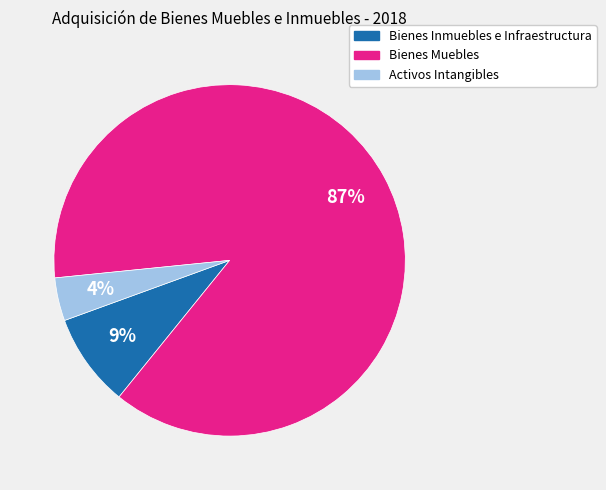

What percentage is the Bienes Inmuebles e Infraestructura slice, to the nearest percent?

9%